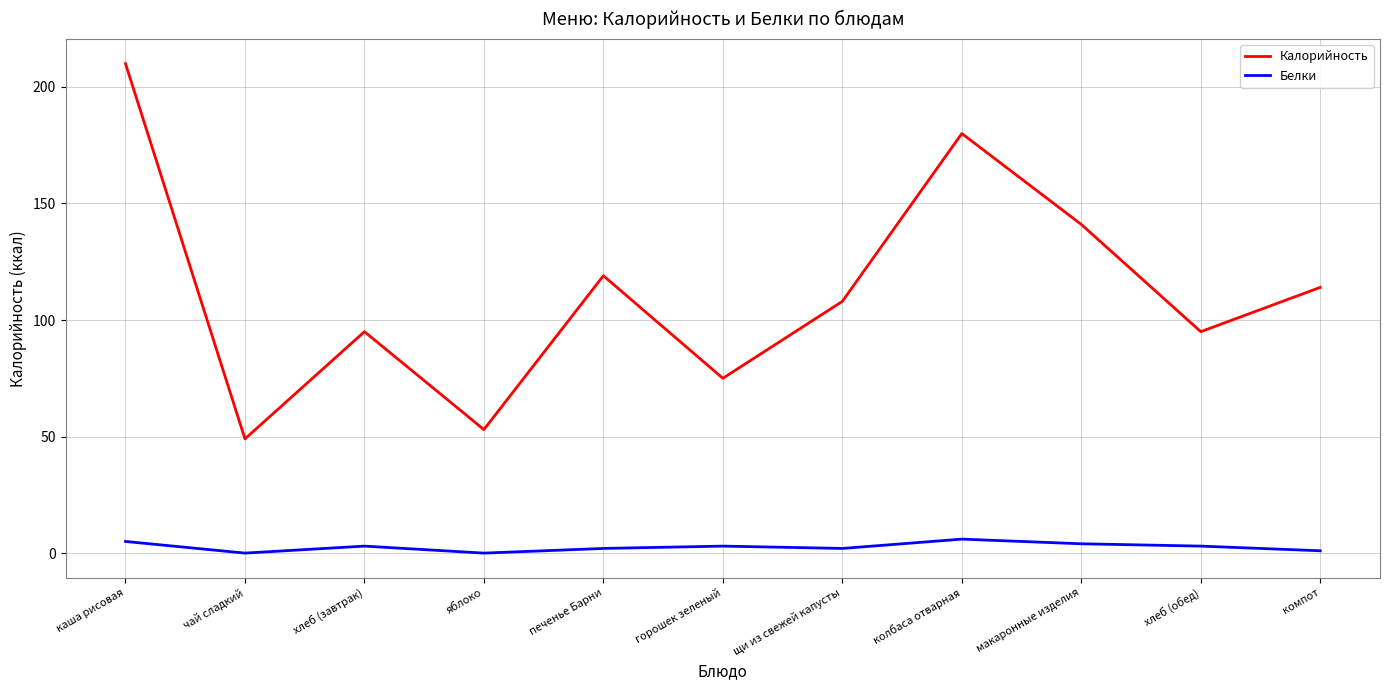

Is it true that Калорийность equals 49 at чай сладкий?

True